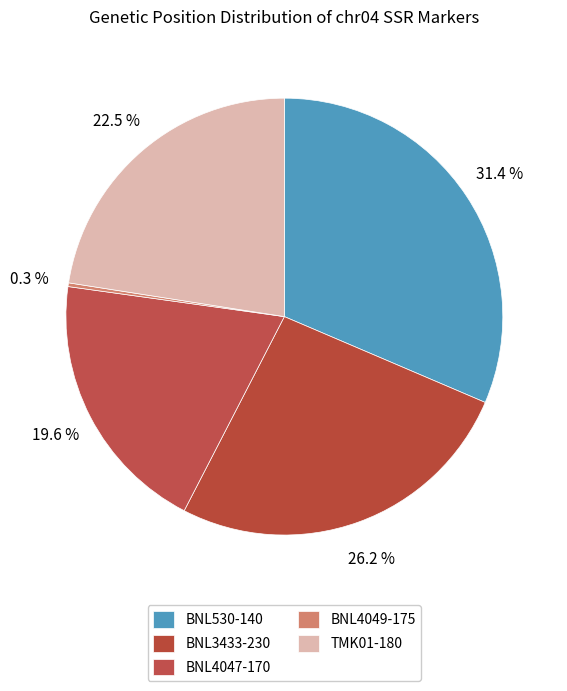

What percentage do BNL4047-170 and TMK01-180 together represent?

42.3%